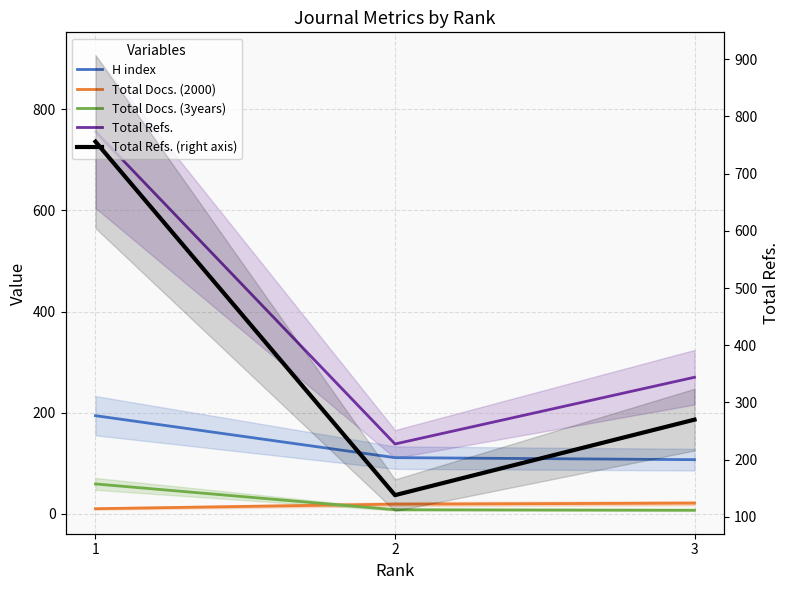

What is the difference between the H index values at 2 and 3?

4